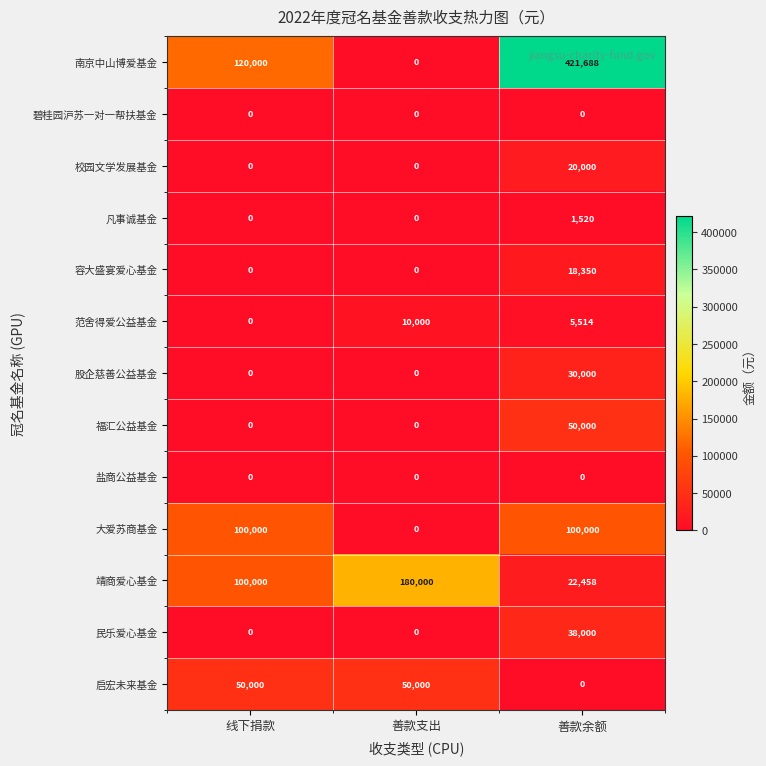

At which category is the sum across all series the highest?

善款余额